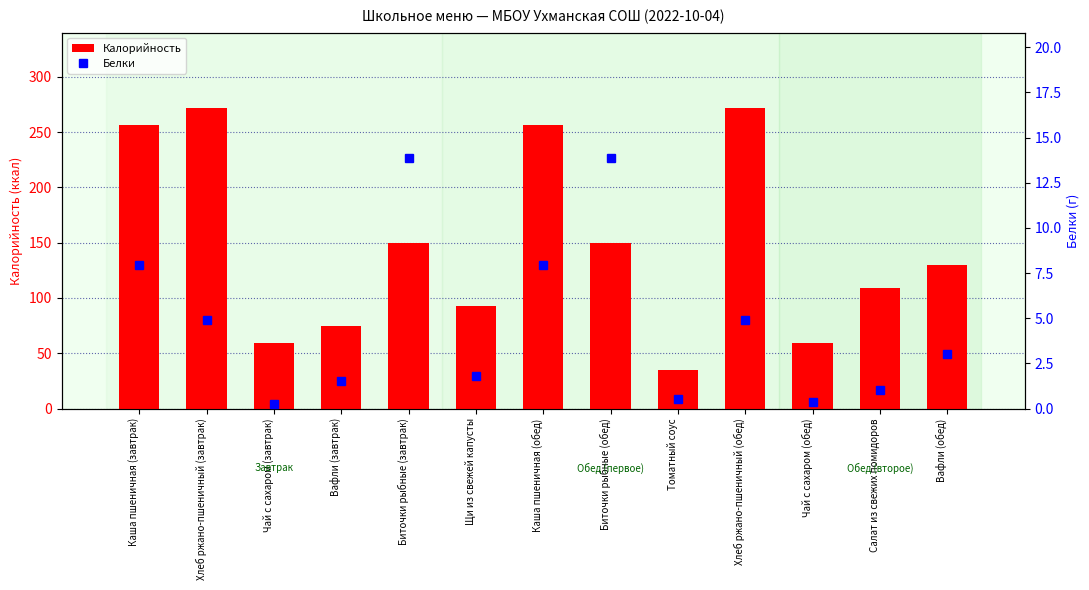

What is the value of the Белки bar at the 3rd from the left?

0.3